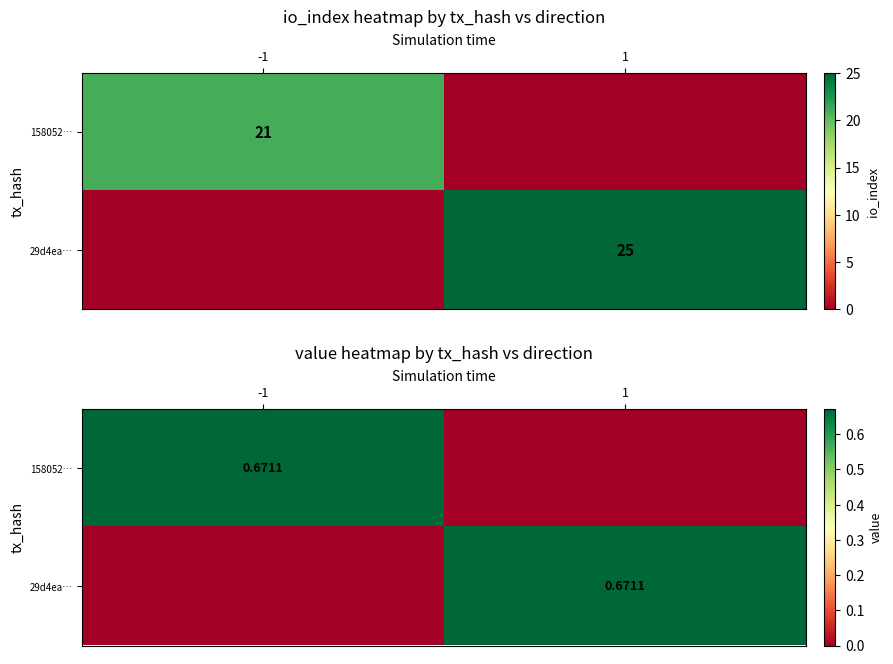

How many values in 29d4ea… are above zero?

1